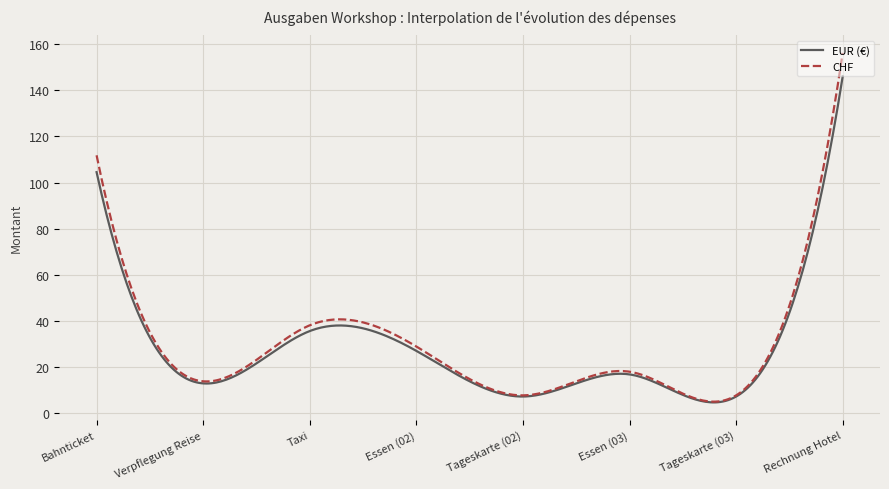

List the series in order of their peak value, lowest first.

EUR (€), CHF